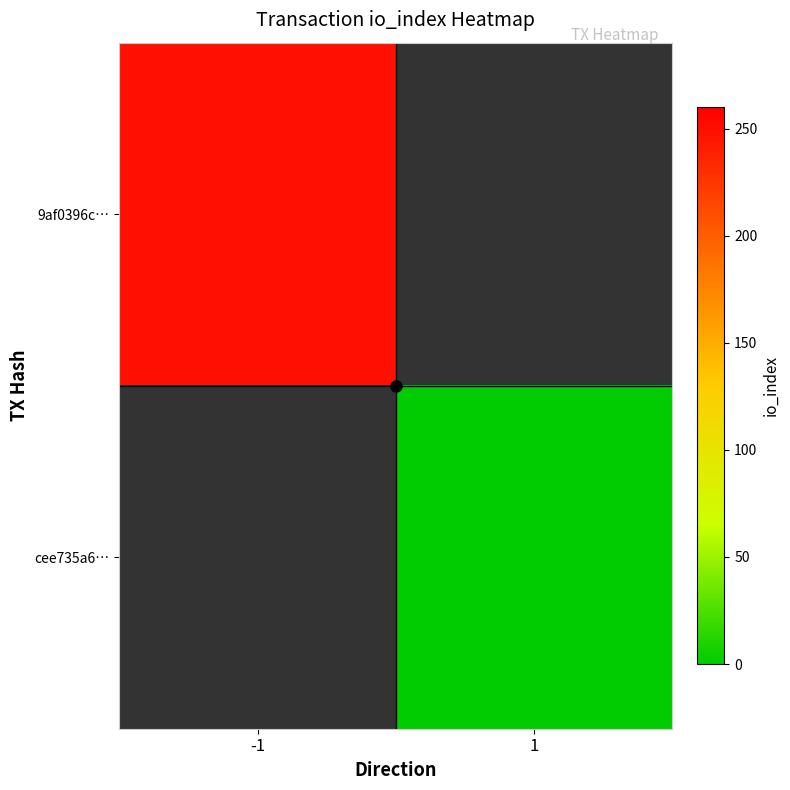

Which category has the lowest value across all series?

1